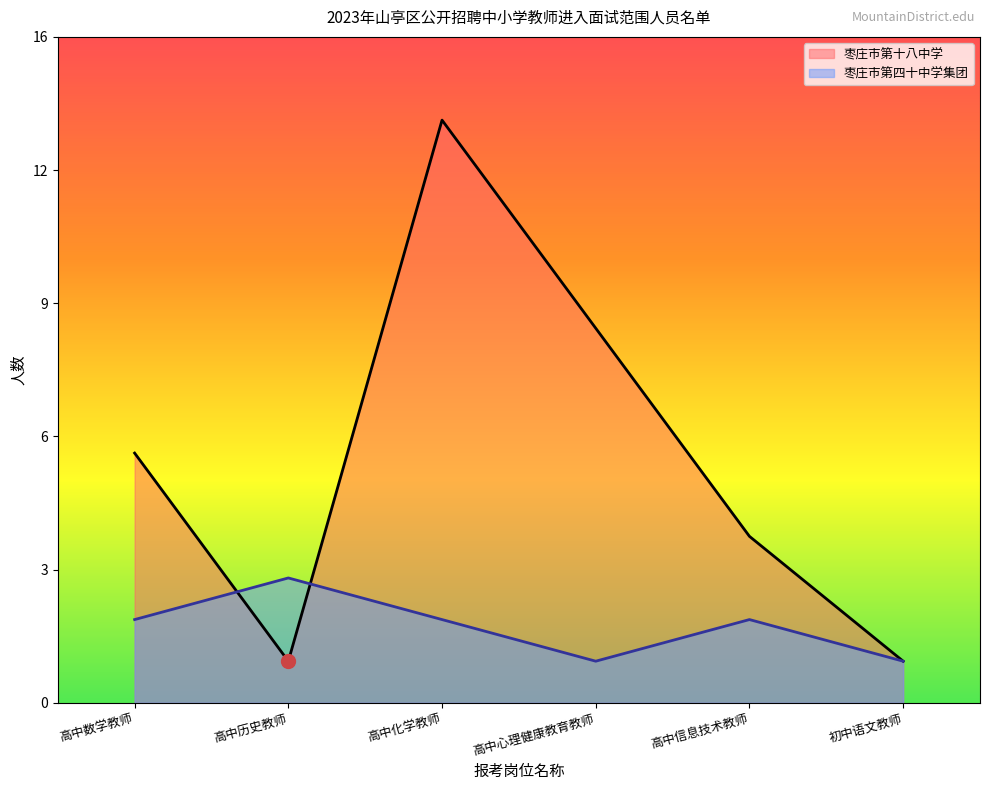

What is the maximum value for 枣庄市第四十中学集团?

3